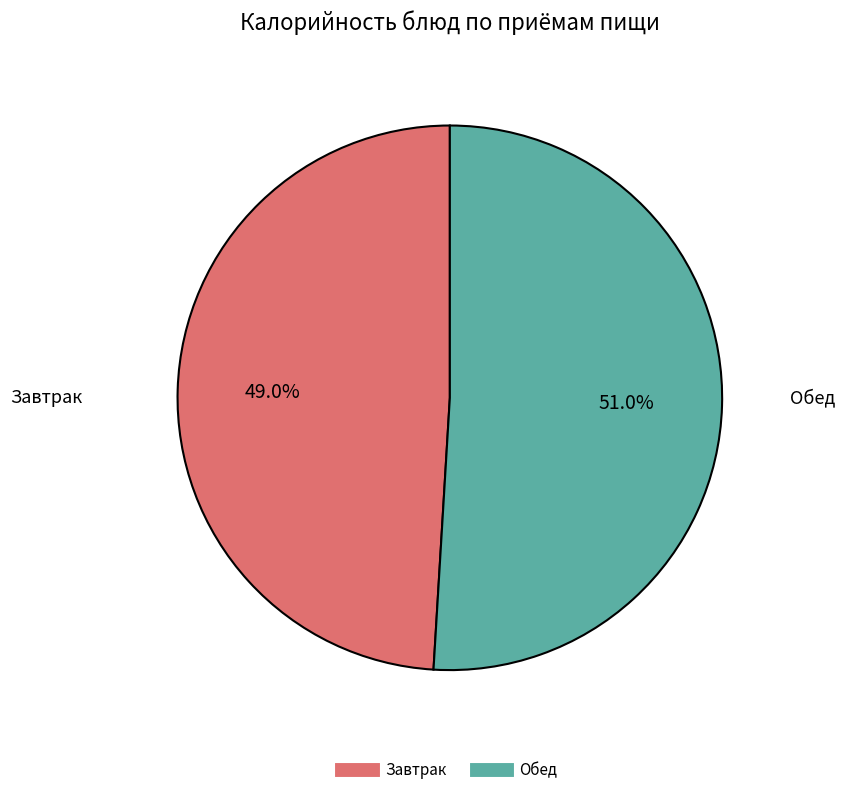

Is there a majority slice in this chart?

Yes